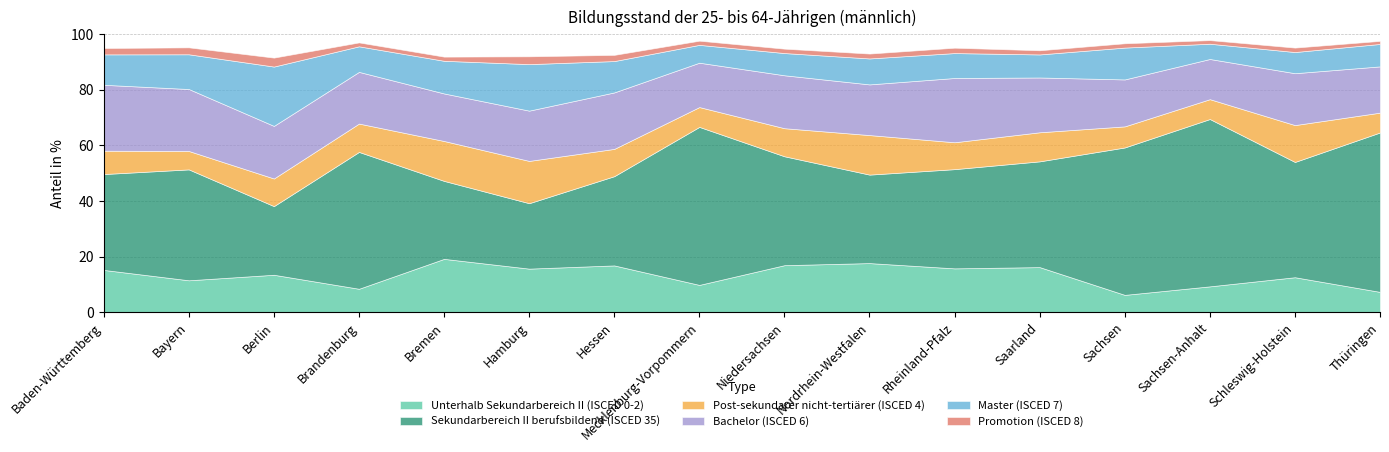

Does the chart have visible grid lines?

Yes